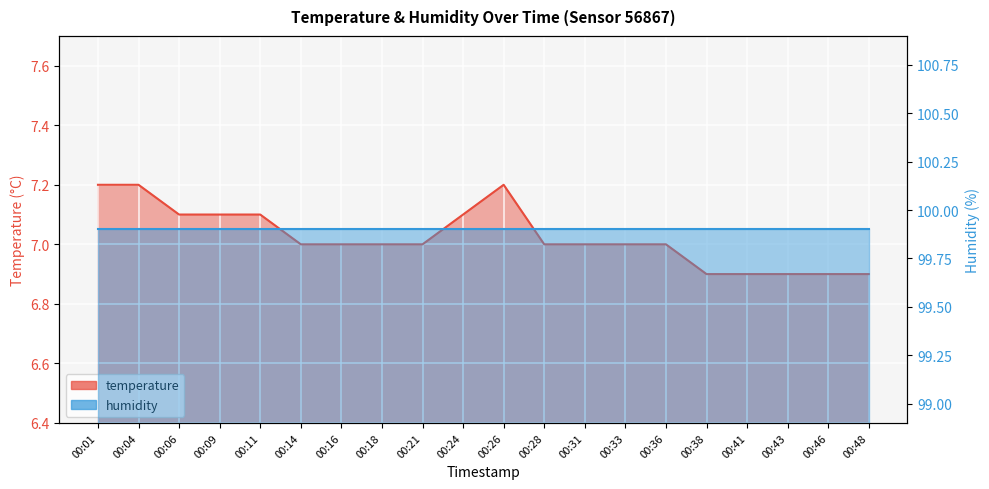

What is the change in value from 00:01 to 00:14?

-0.2